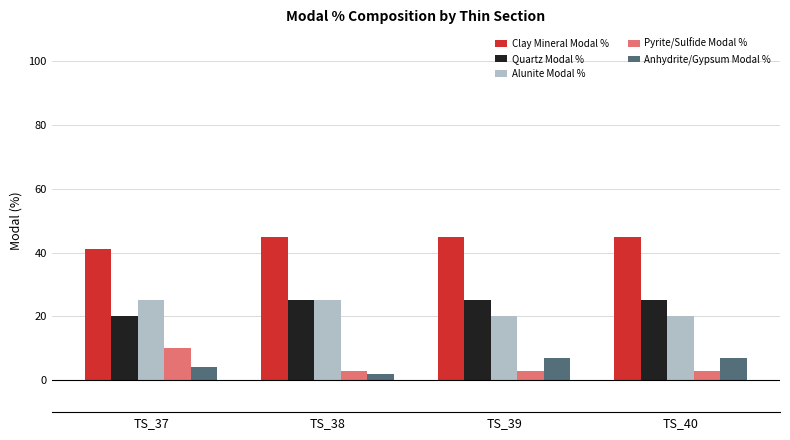

What is the maximum value for Anhydrite/Gypsum Modal %?

7